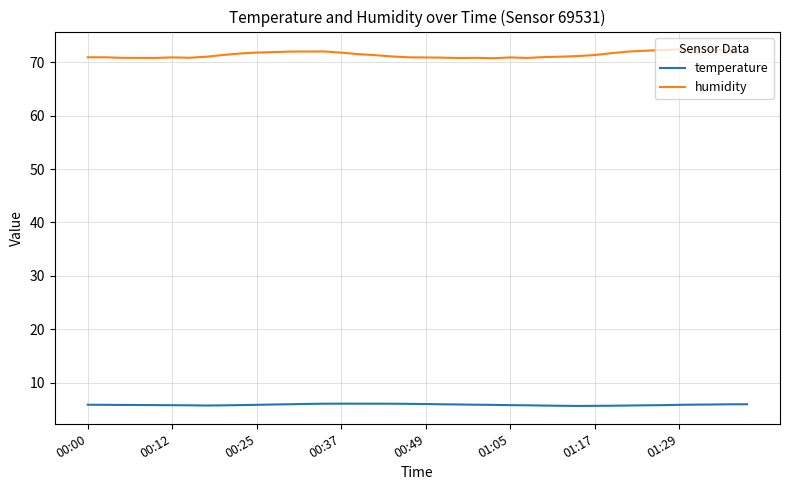

Rank the series by their average value, from lowest to highest.

temperature, humidity